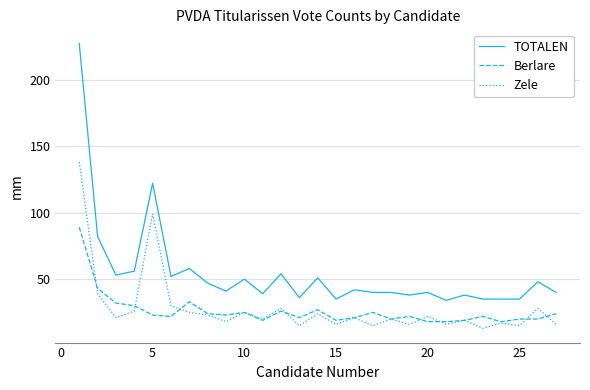

True or false: Zele and TOTALEN intersect in this chart.

False